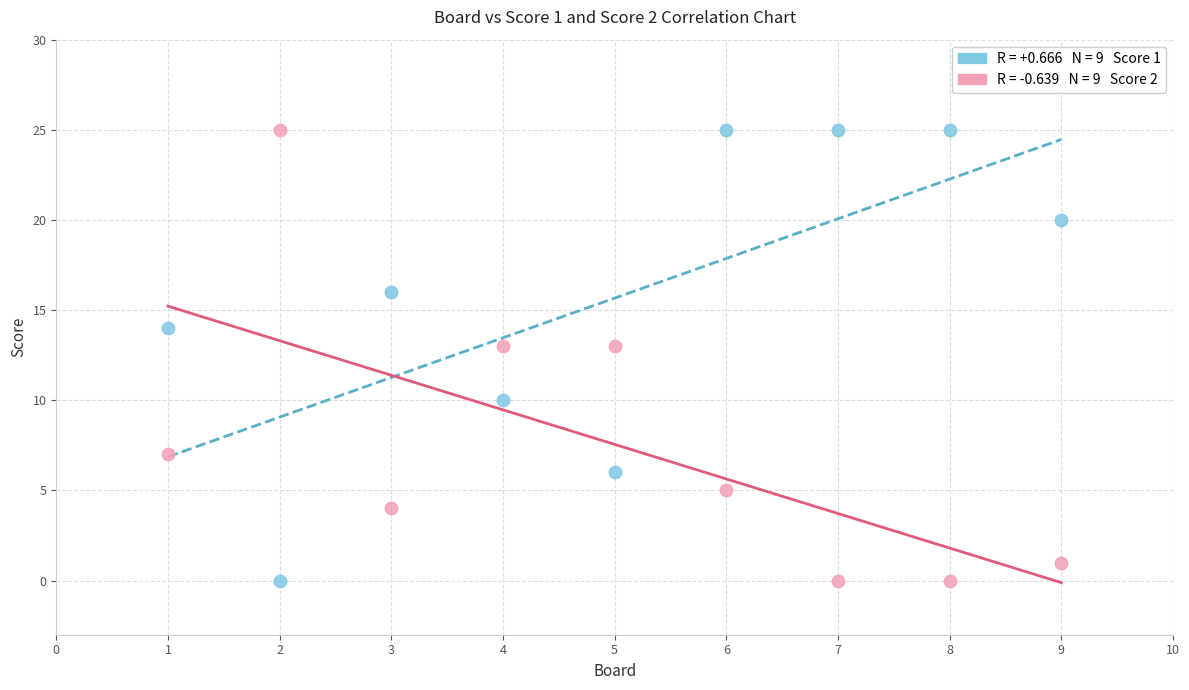

Across all data points, what is the range of Y values (max minus min)?

25